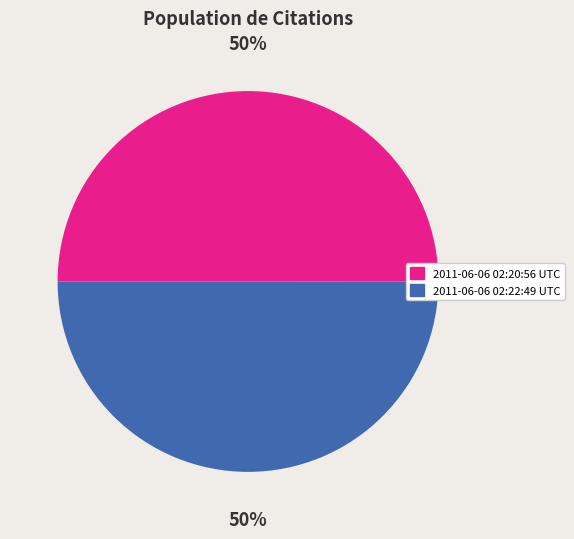

To the nearest percent, what percentage of the pie is 2011-06-06 02:20:56 UTC?

50%